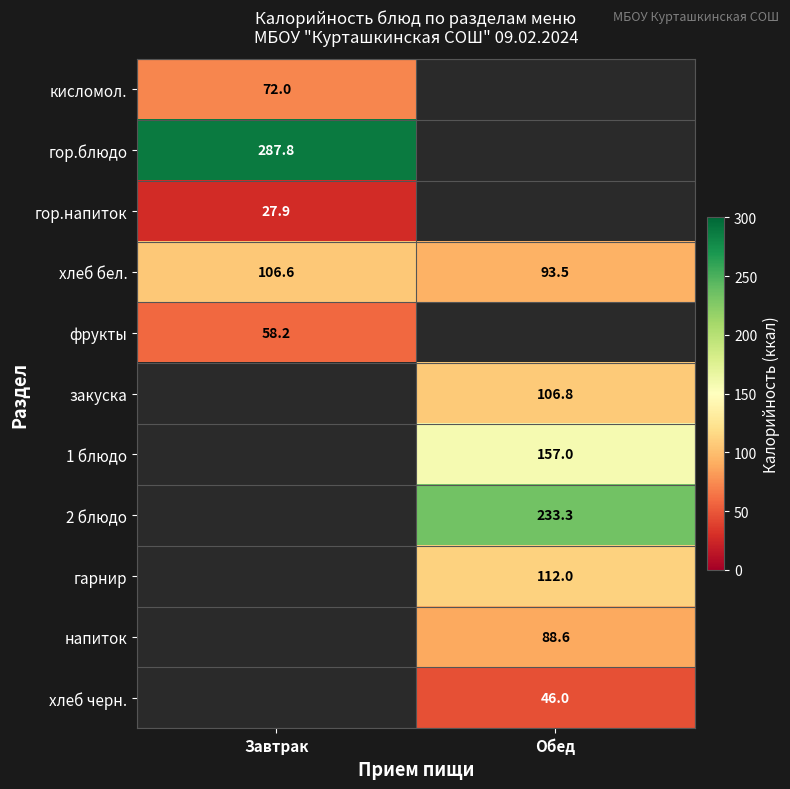

The напиток series shows 88.6 at Обед. True or false?

True